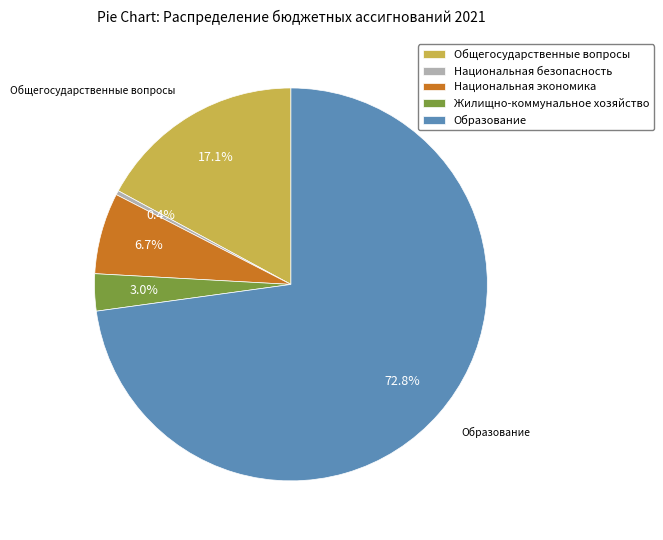

Is the sum of Национальная безопасность and Жилищно-коммунальное хозяйство greater than half?

No